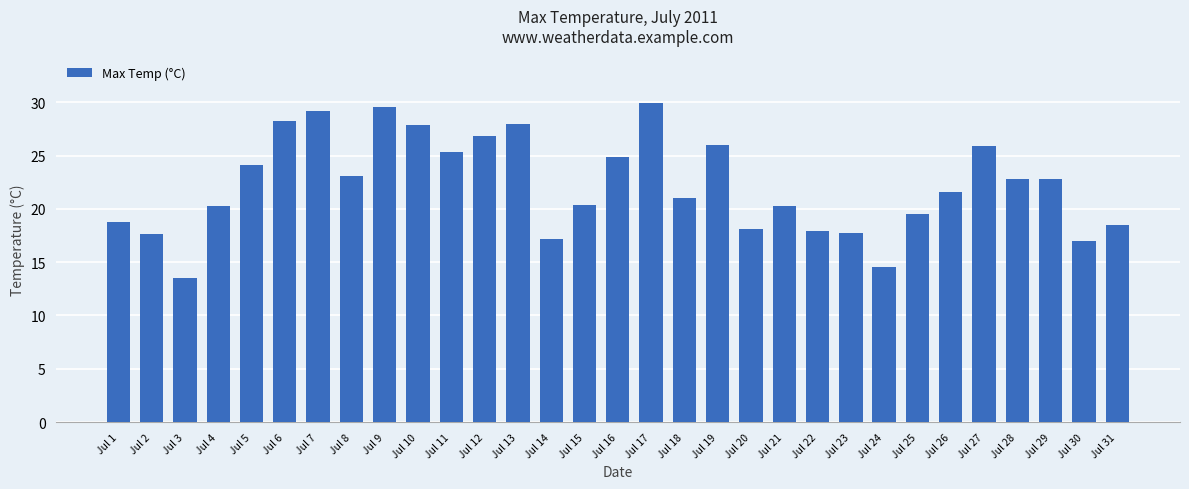

Which label corresponds to the smallest value in the chart?

Jul 3